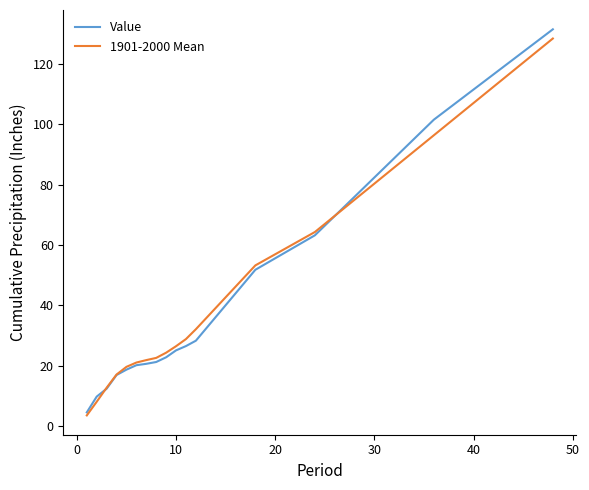

True or false: Value has more than 1 interior local peaks.

False